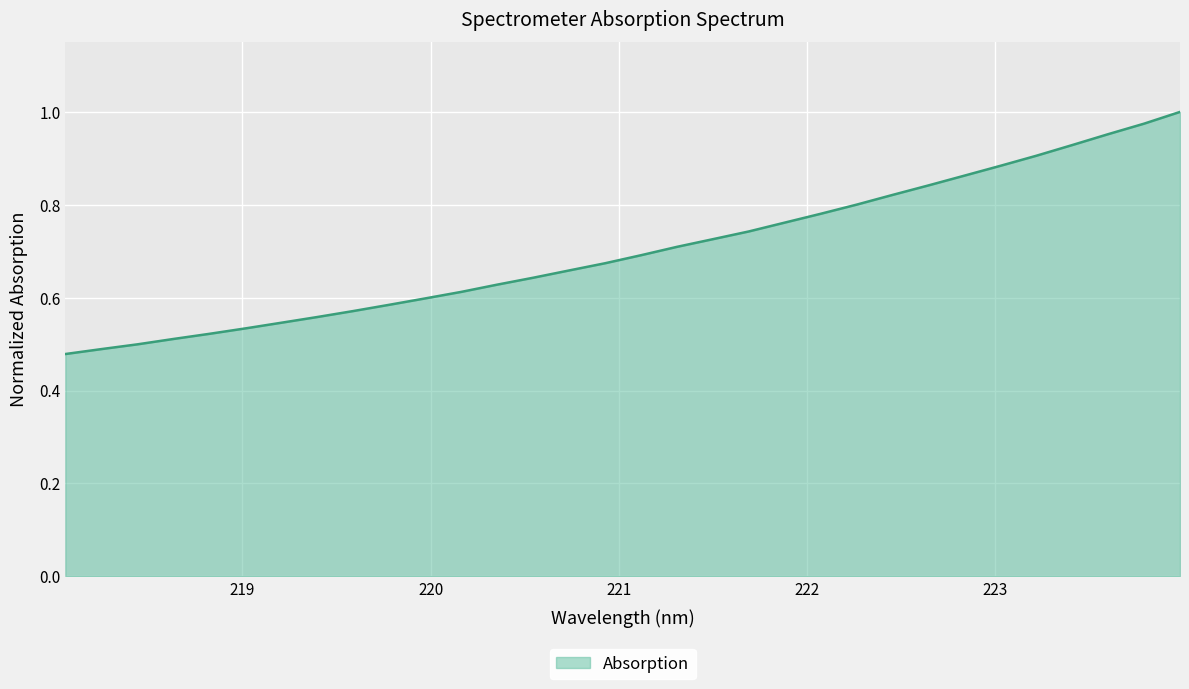

Reading right to left, what are all the values shown in this chart?

1.0	1.0	1.0	0.9	0.9	0.9	0.9	0.8	0.8	0.8	0.8	0.8	0.7	0.7	0.7	0.7	0.7	0.7	0.6	0.6	0.6	0.6	0.6	0.6	0.6	0.5	0.5	0.5	0.5	0.5	0.5	0.5